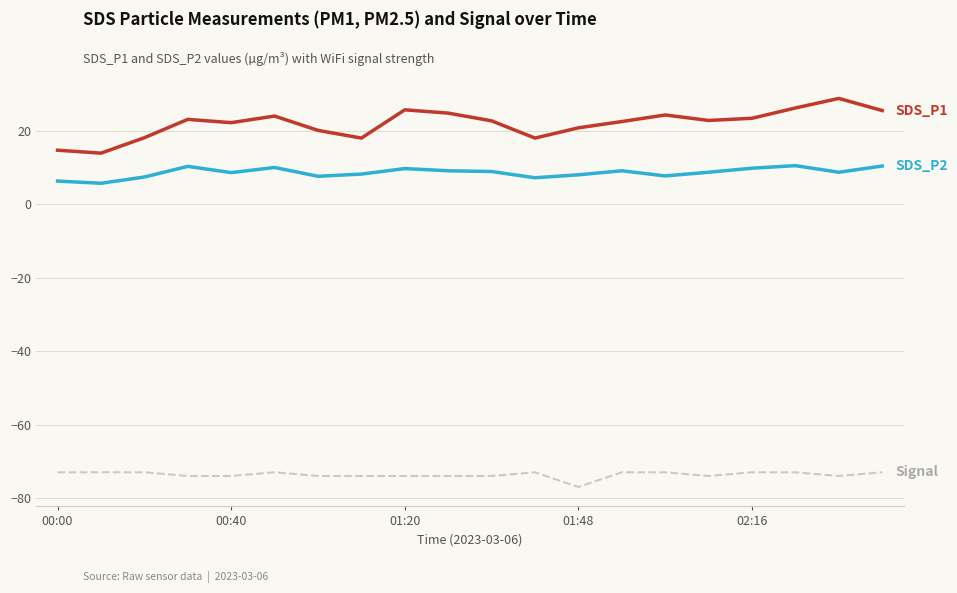

What is the smallest value displayed?

-77.0